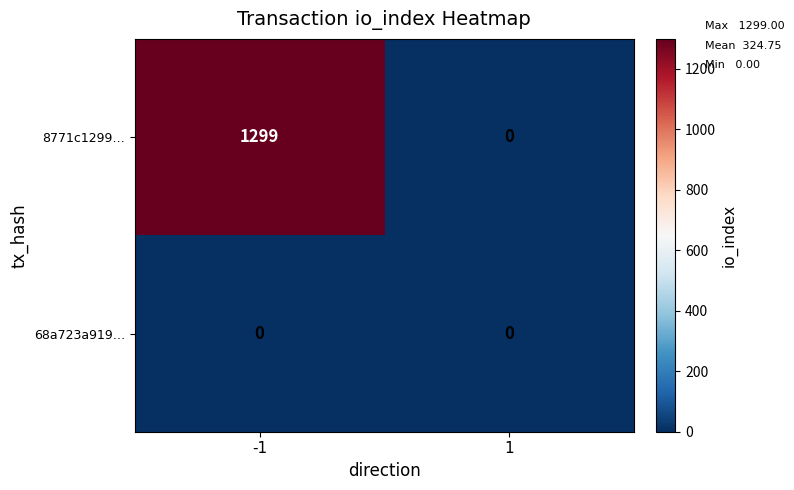

Reading left to right, transcribe all the data shown in this chart.

8771c1299…: -1=1299	1=0
68a723a919…: -1=0	1=0